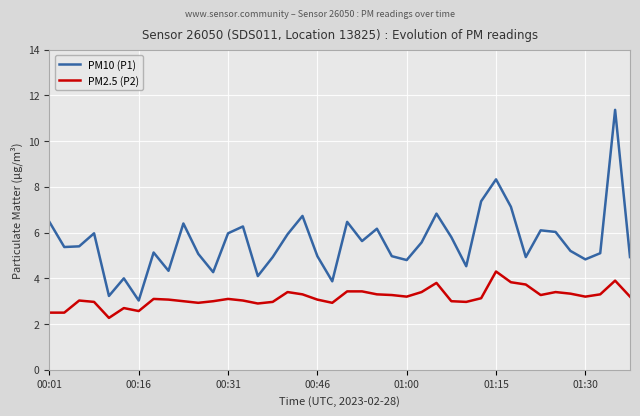

List the series in order of their peak value, lowest first.

PM2.5 (P2), PM10 (P1)